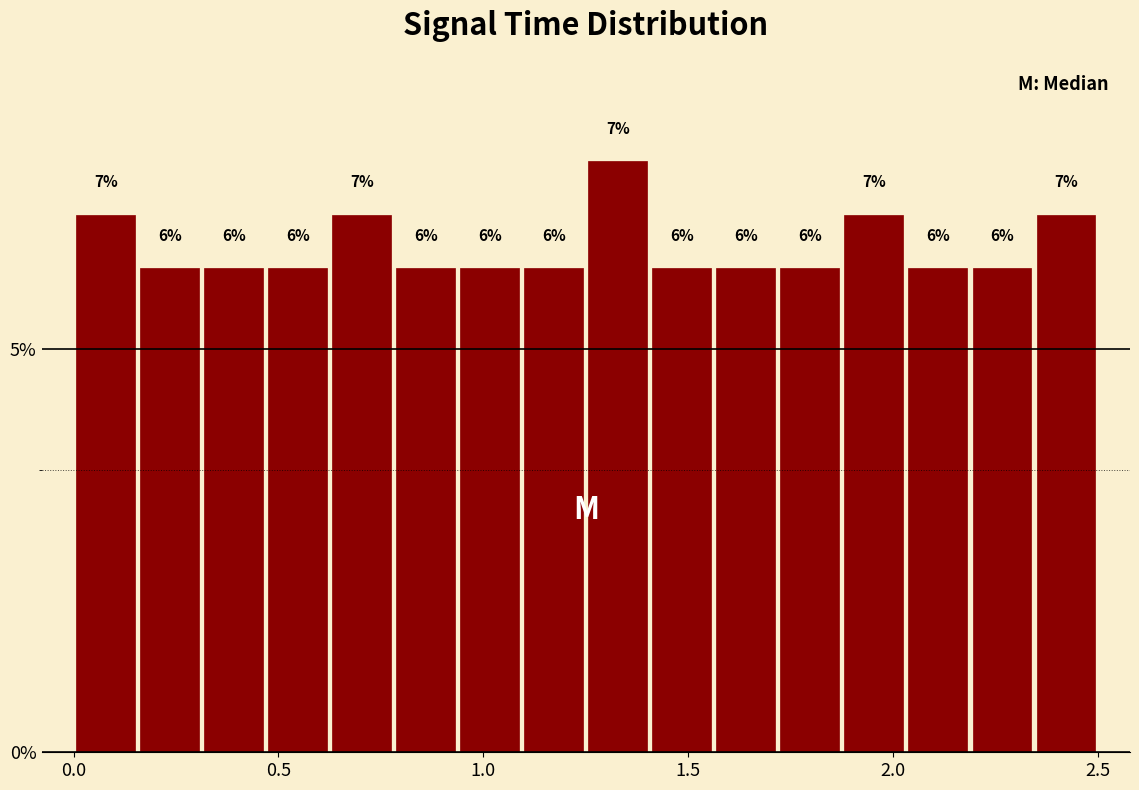

Around what value on the x-axis is the tallest bar? Give the approximate position of its centre, as read against the axis.

1.35